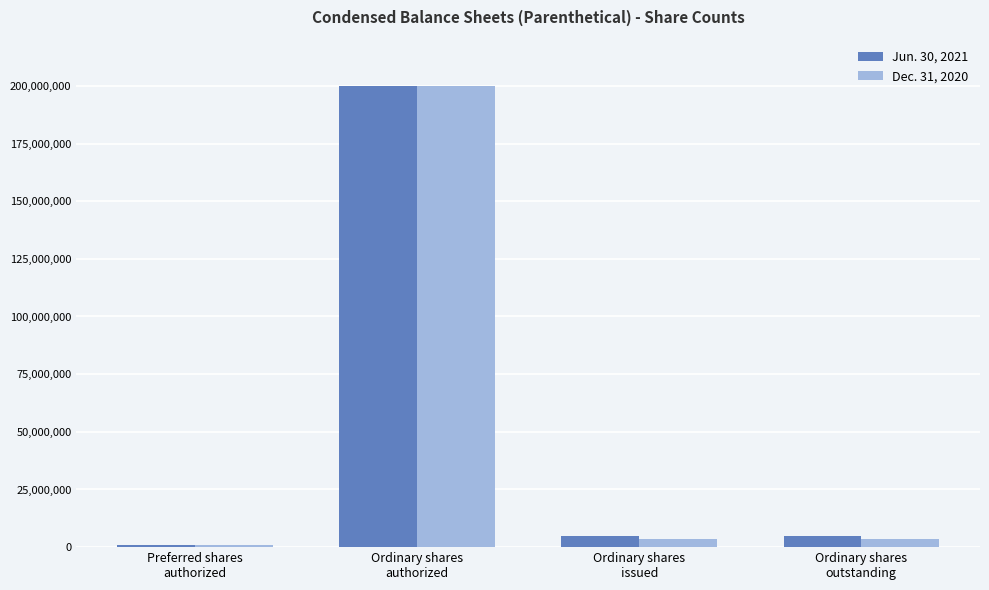

True or false: Dec. 31, 2020 has a value of 200000000 at Ordinary shares
authorized.

True